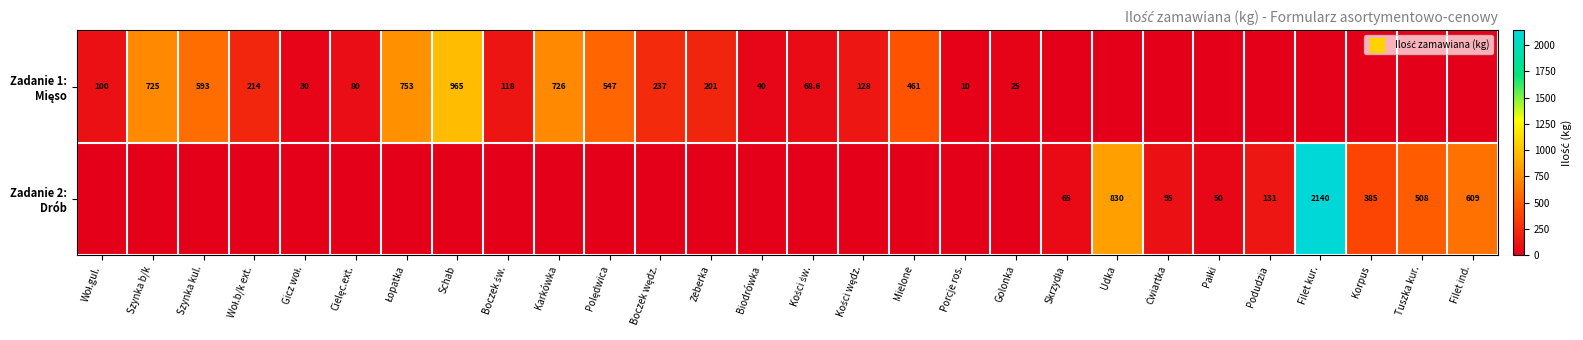

How many distinct data groups are displayed?

2